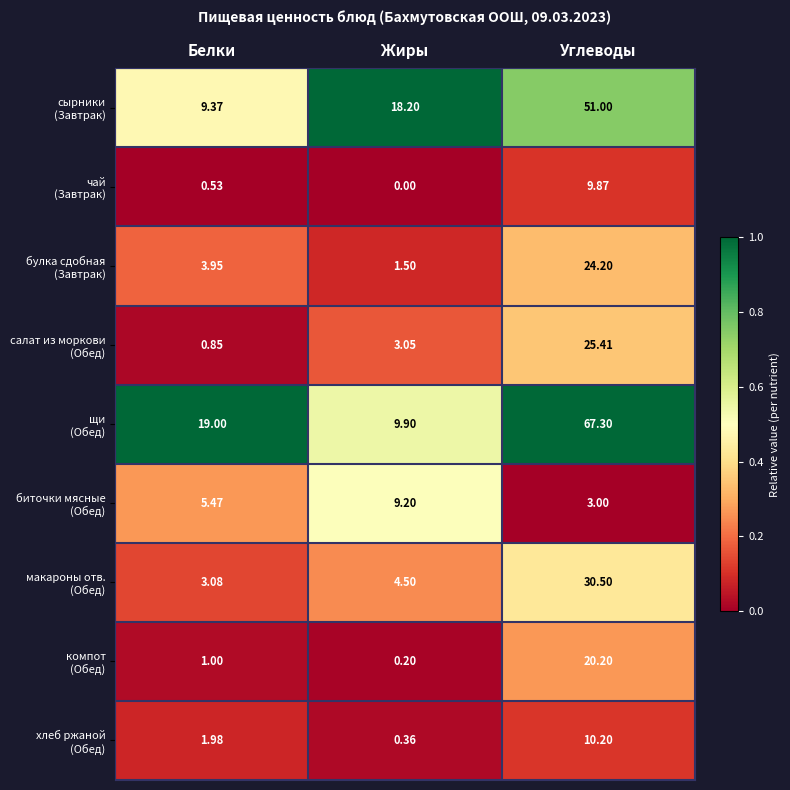

At which category does the chart reach its peak across all series?

Углеводы